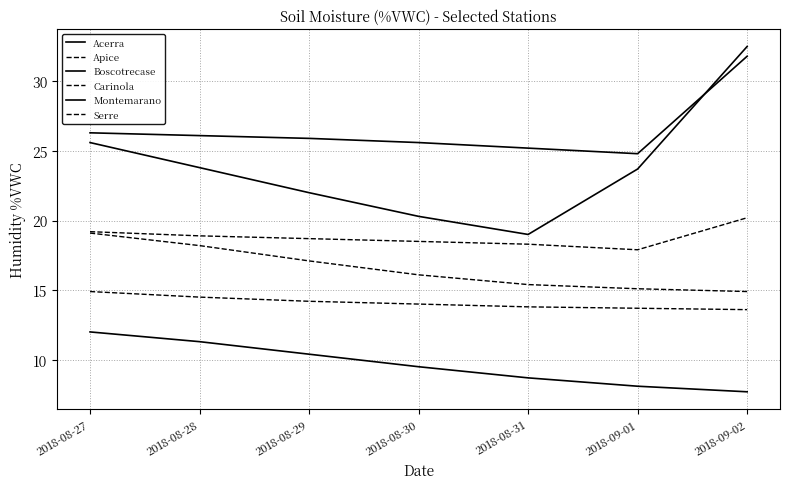

Reading right to left, list all the values displayed in this chart.

Acerra: 32.5	23.7	19.0	20.3	22.0	23.8	25.6
Apice: 14.9	15.1	15.4	16.1	17.1	18.2	19.1
Boscotrecase: 7.7	8.1	8.7	9.5	10.4	11.3	12.0
Carinola: 13.6	13.7	13.8	14.0	14.2	14.5	14.9
Montemarano: 31.8	24.8	25.2	25.6	25.9	26.1	26.3
Serre: 20.2	17.9	18.3	18.5	18.7	18.9	19.2